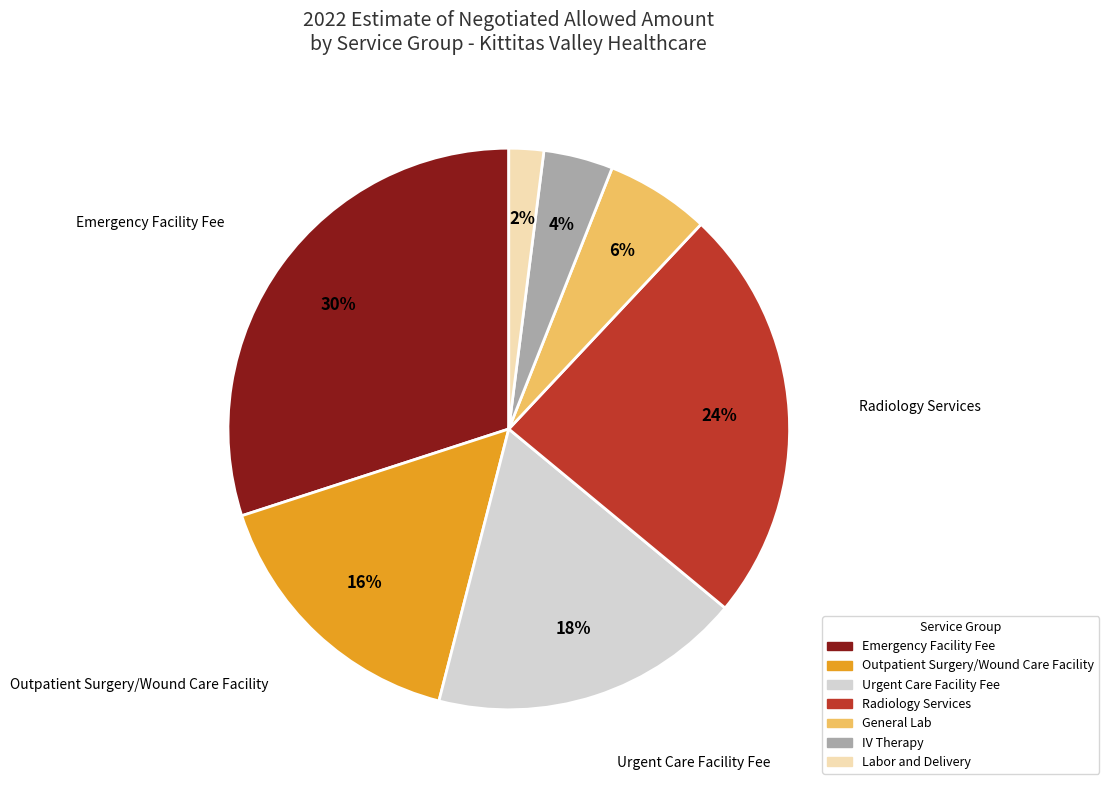

Which has a higher value, Labor and Delivery or Urgent Care Facility Fee?

Urgent Care Facility Fee